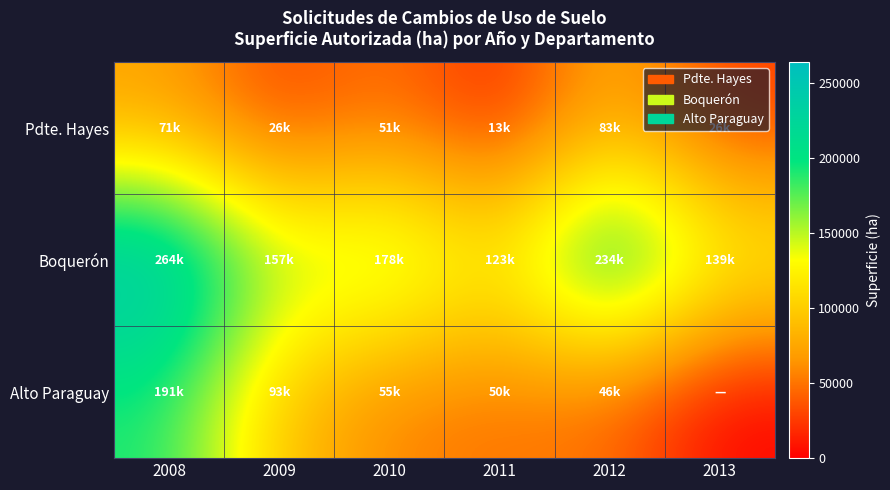

At which category is the sum across all series the highest?

2008